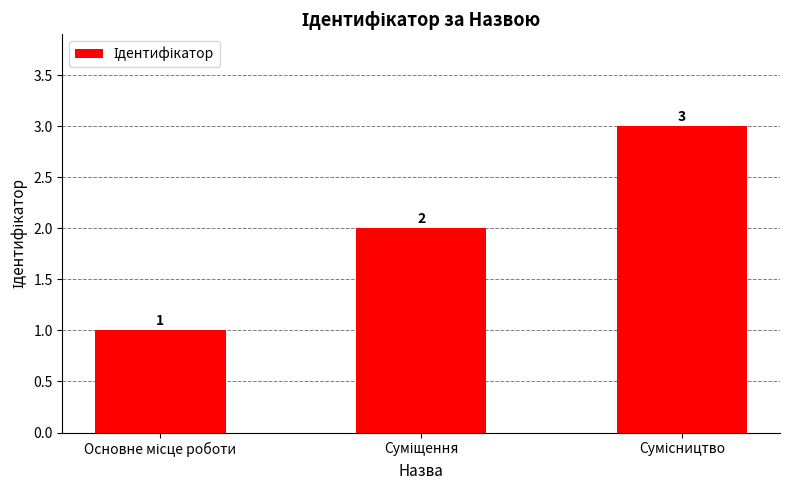

What is the value of the 1st bar from the left?

1